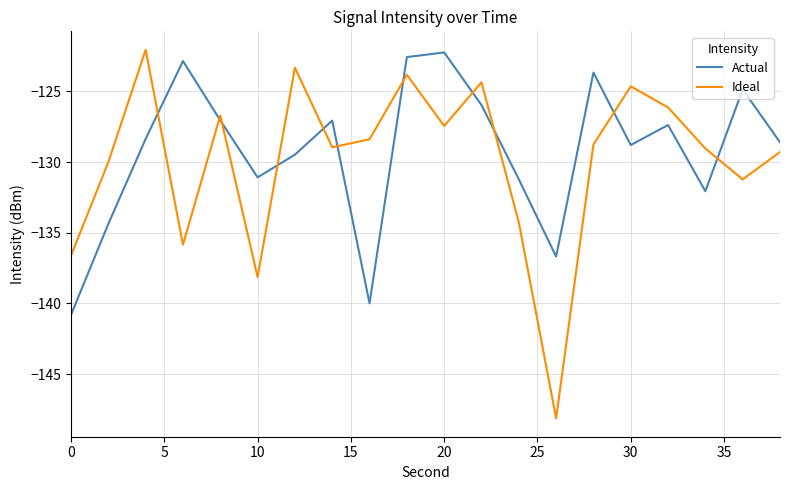

After their last crossing, which series has the higher values: Actual or Ideal?

Actual